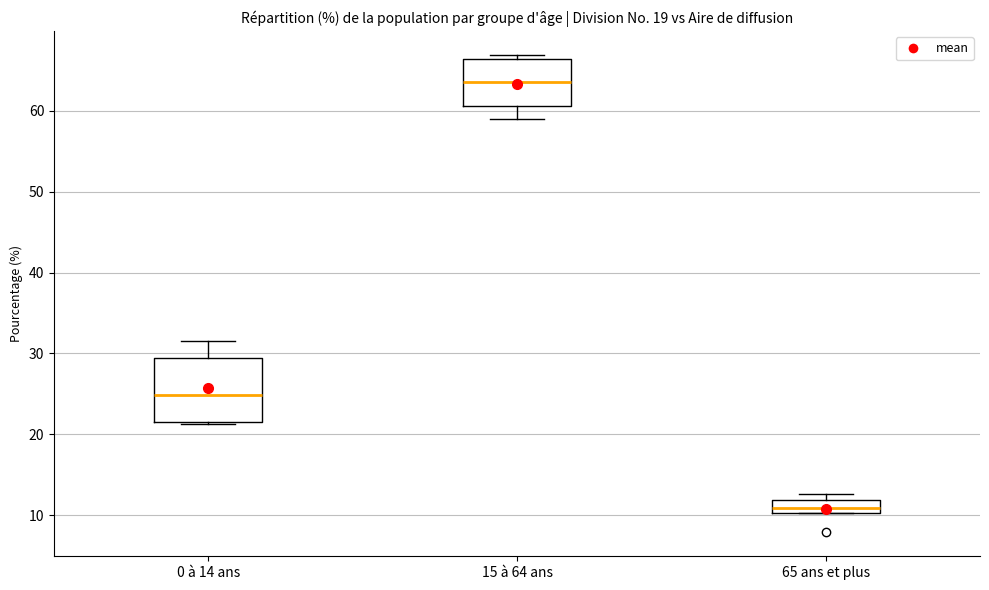

Reading left to right, transcribe this box plot: for each box, give where its median line is, the range the box spans, and where its two whiskers end, as read against the y-axis. The values are not printed on the chart, so give them approximately, as read against the axis.

0 à 14 ans: median 25, box 22 to 29, whiskers 21 to 32
15 à 64 ans: median 64, box 61 to 66, whiskers 59 to 67
65 ans et plus: median 11, box 10 to 12, whiskers 10 to 13